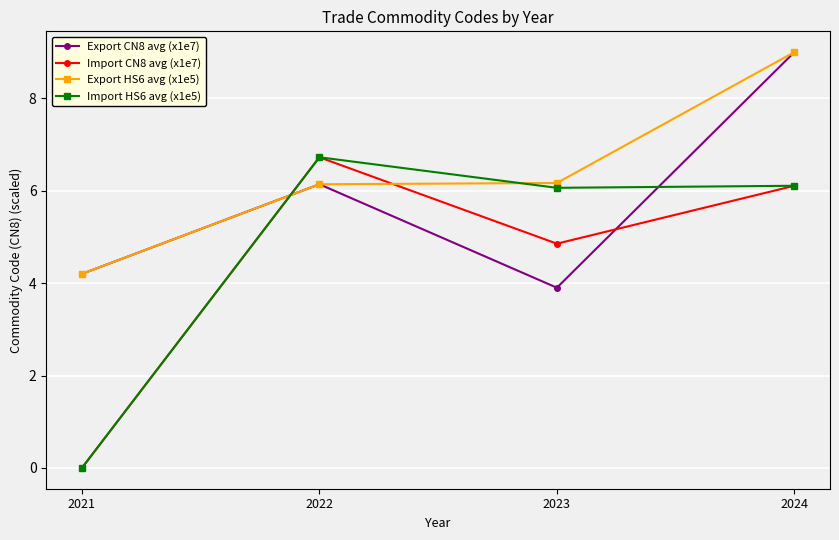

Does the chart have visible grid lines?

Yes